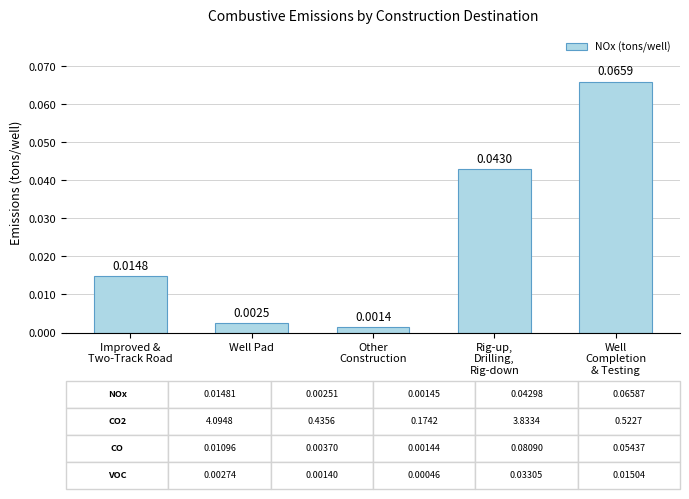

How many bars are there in total?

5